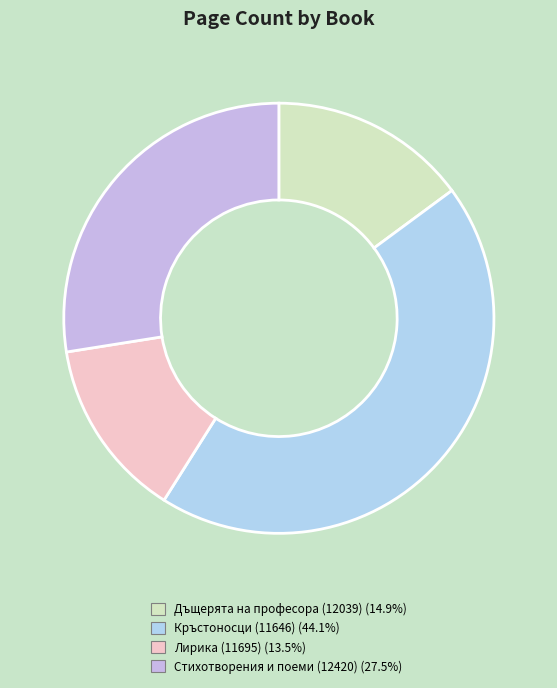

True or false: Лирика (11695) accounts for 19% of the total.

False